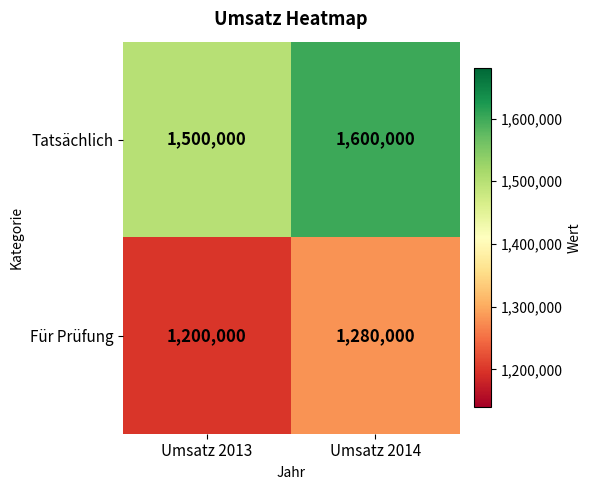

At which category does the chart reach its minimum across all series?

Umsatz 2013